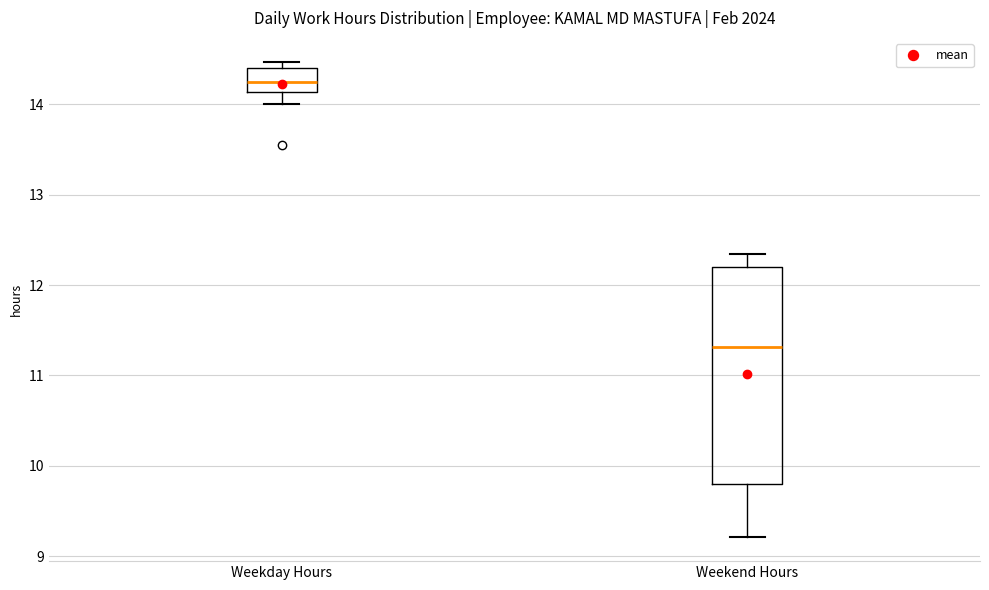

Which box has the highest median line?

Weekday Hours